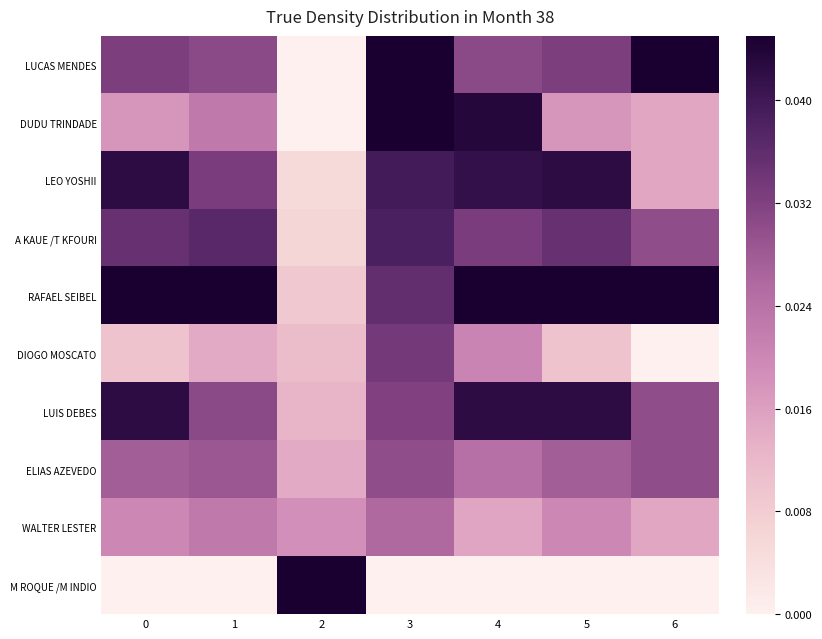

What is the total value across all series at 5?

0.3